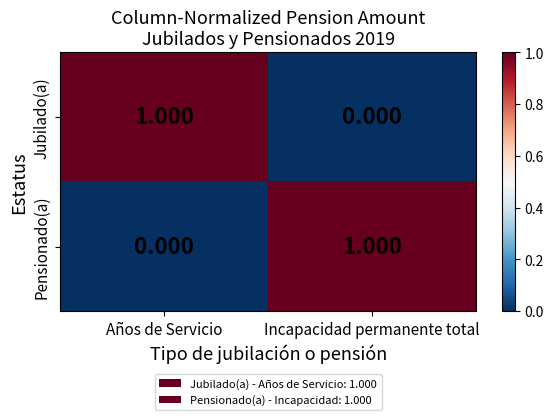

At which label does Jubilado(a) reach its peak?

Años de Servicio